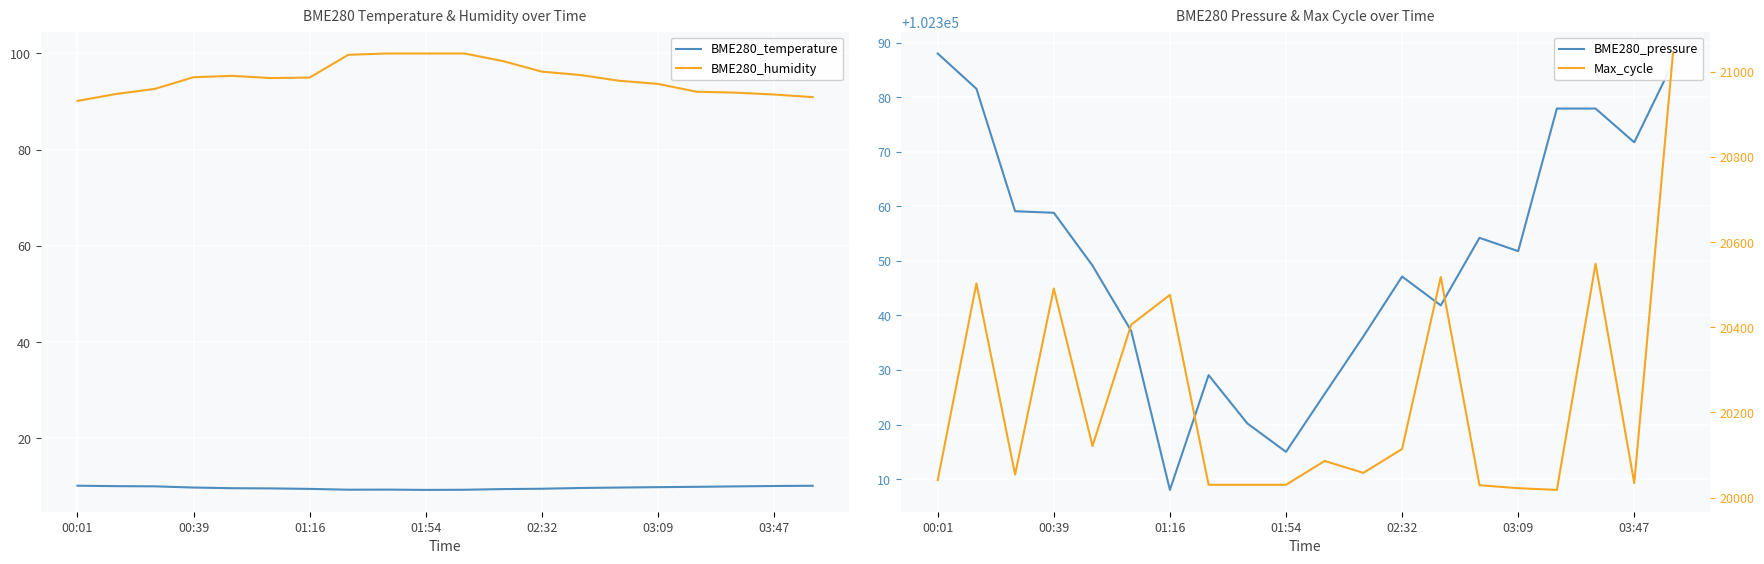

The BME280_temperature series shows 9.3 at 10. True or false?

True